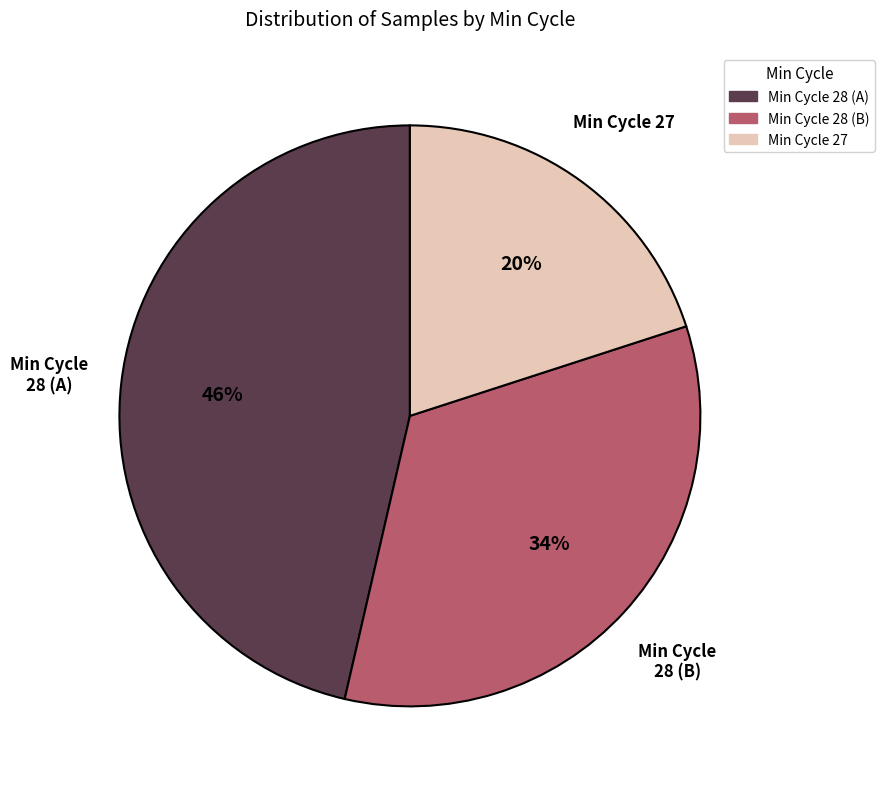

Is it true that Min Cycle 28 (A) is 46% of the pie?

True